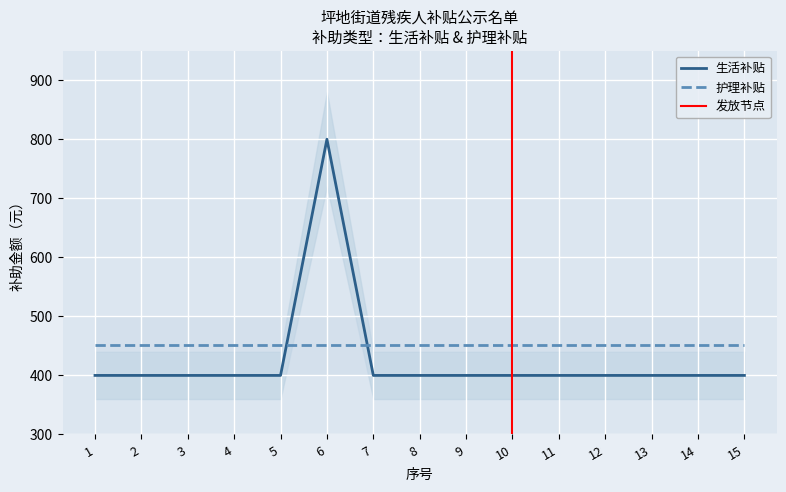

True or false: the data has more than 0 interior local peaks.

True